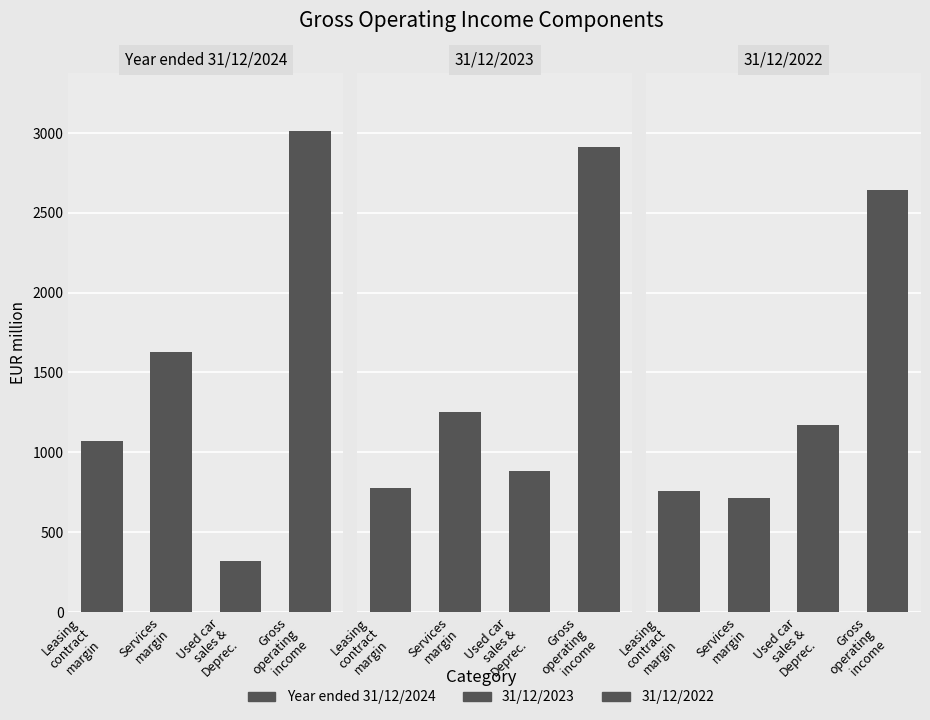

What are all the series names shown in the legend?

Year ended 31/12/2024, 31/12/2023, 31/12/2022